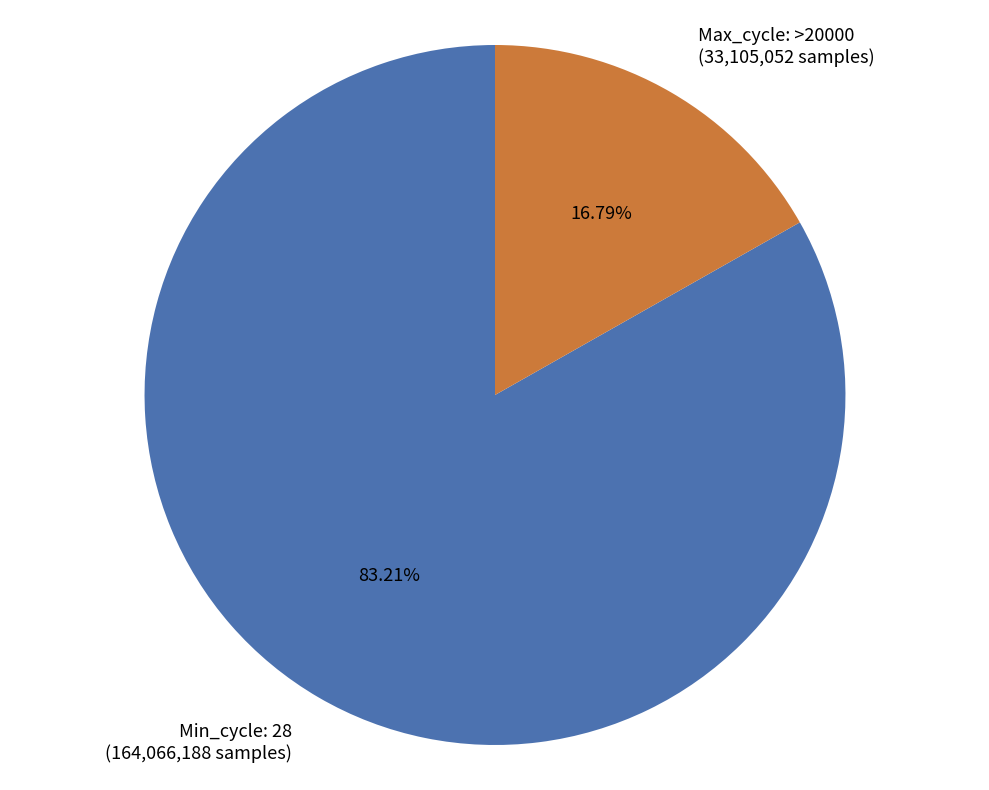

Is Max_cycle: >20000 the majority of the pie?

No